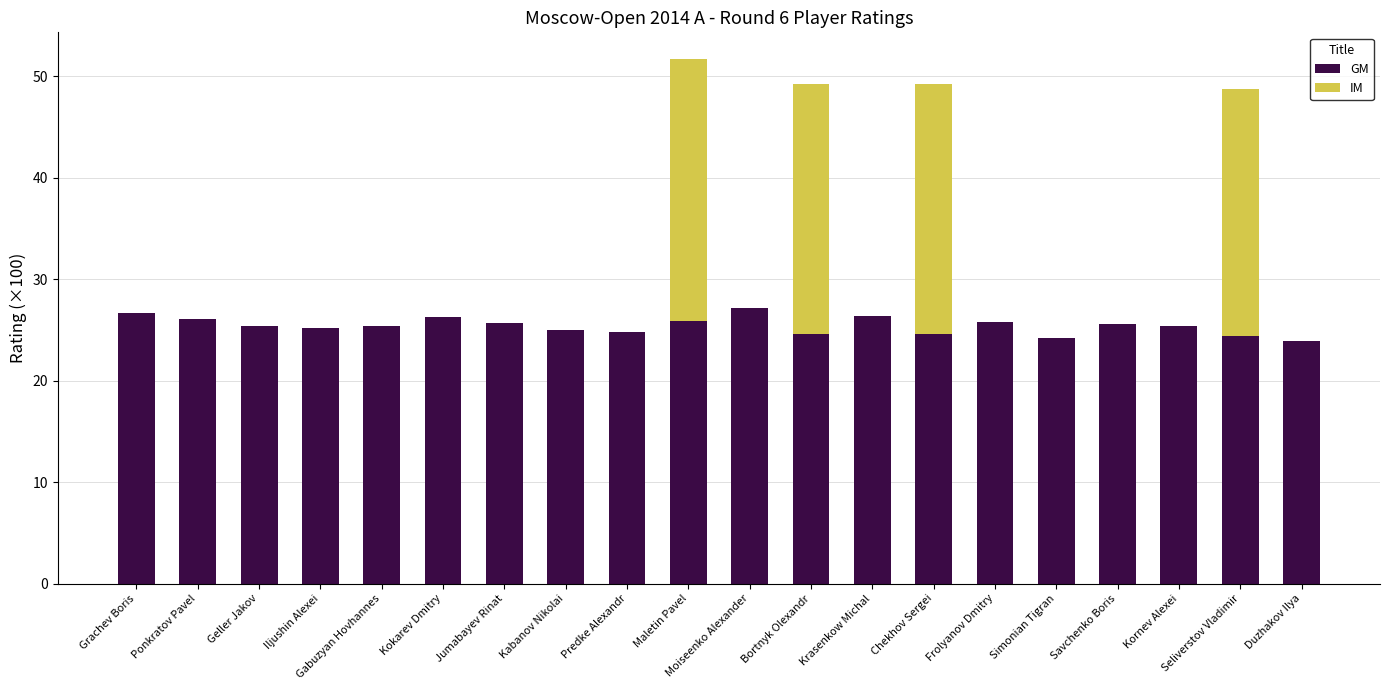

What is the sum of all GM values?

508.1